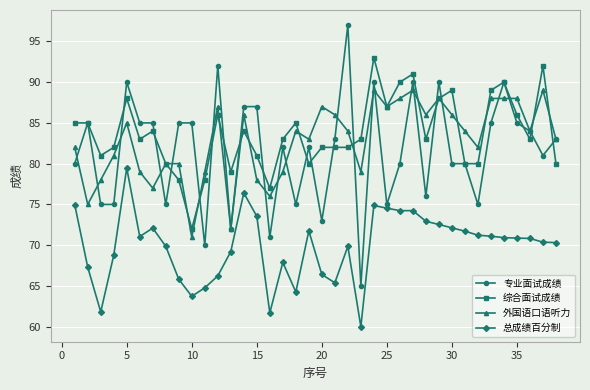

Rank the series by their maximum value, from lowest to highest.

总成绩百分制, 外国语口语听力, 综合面试成绩, 专业面试成绩